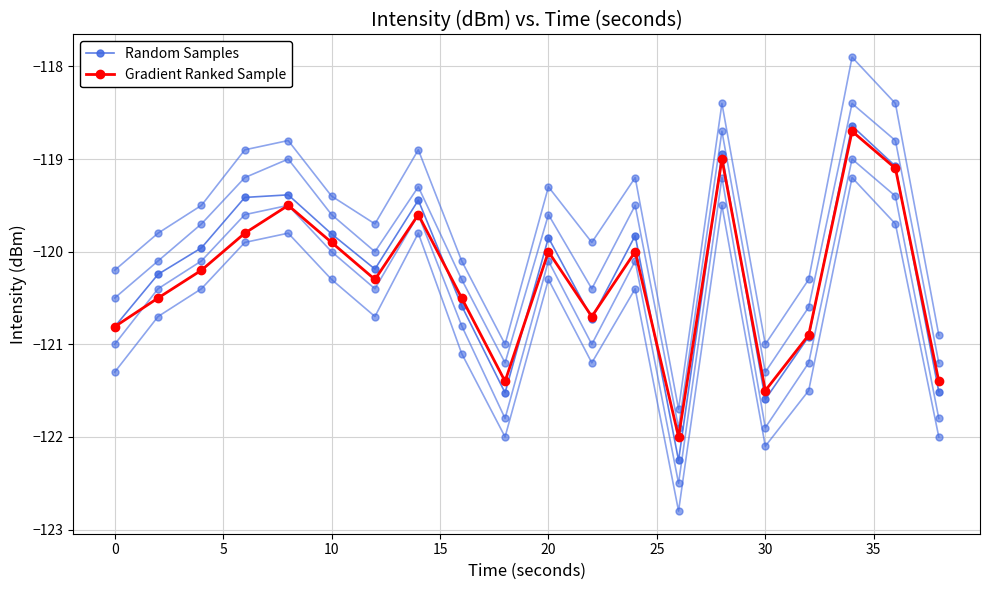

Where is Gradient Ranked Sample nearest to the value -120?

20